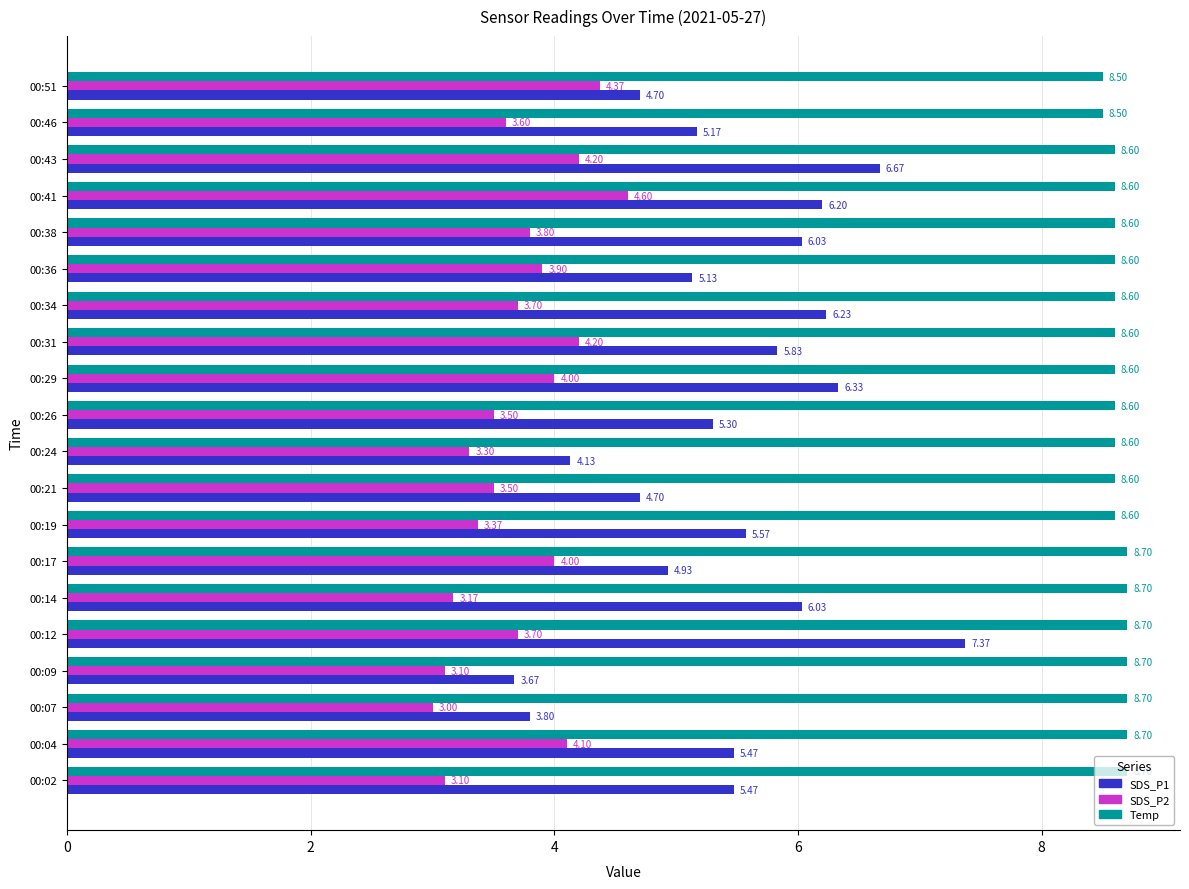

What is the total value across all series at 00:29?

18.9